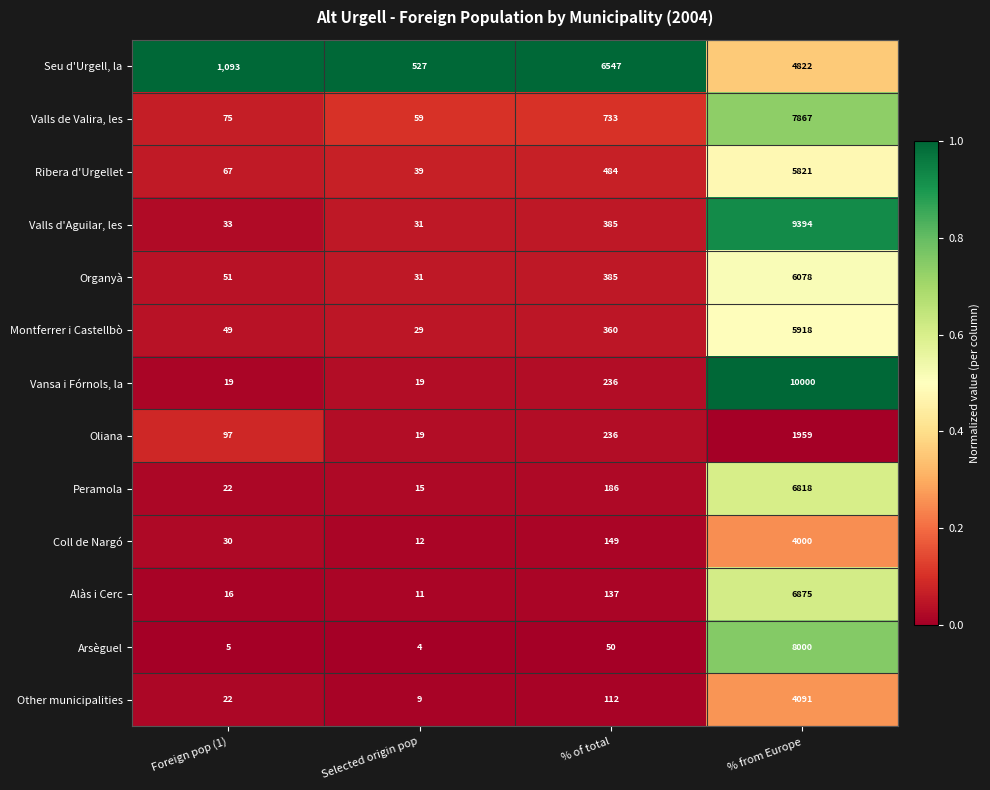

How many distinct data groups are displayed?

13